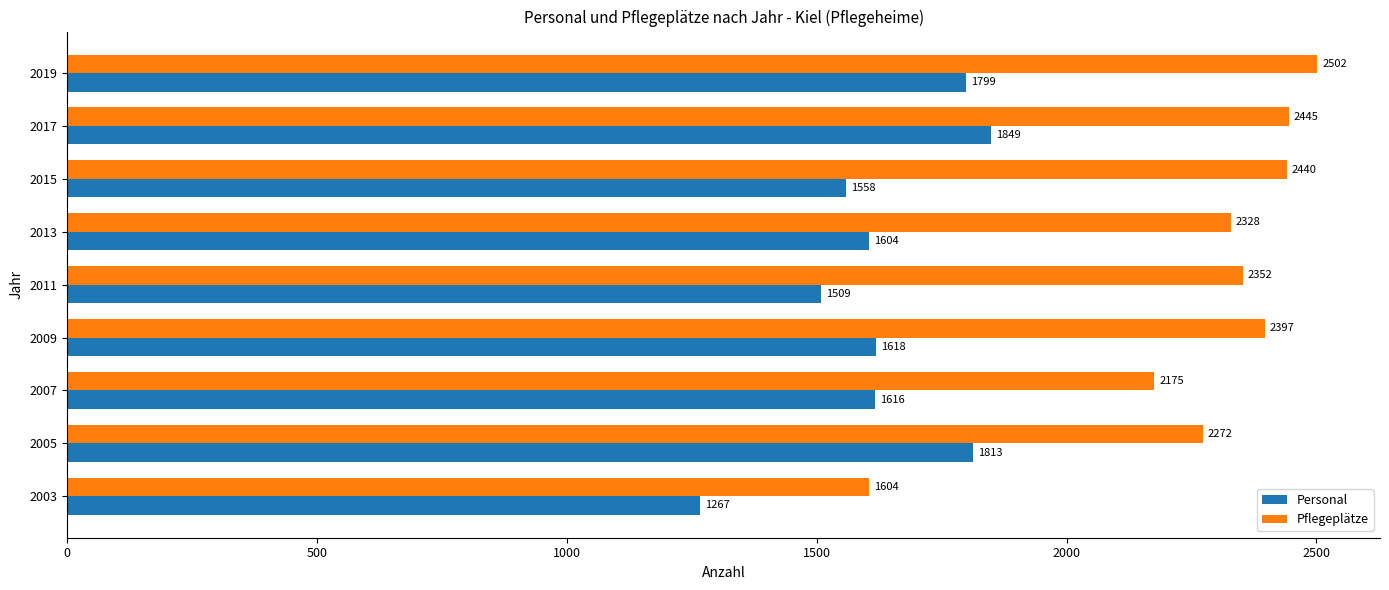

The value of Pflegeplätze at 2005 is 3399. True or false?

False